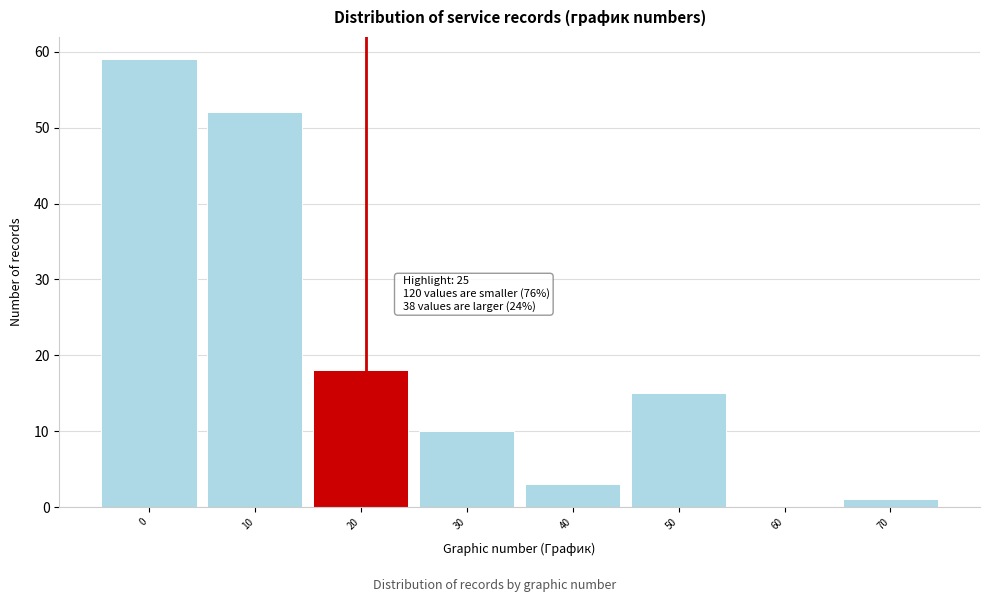

Reading right to left, what are all the values shown in this chart?

70=1	60=0	50=15	40=3	30=10	20=18	10=52	0=59